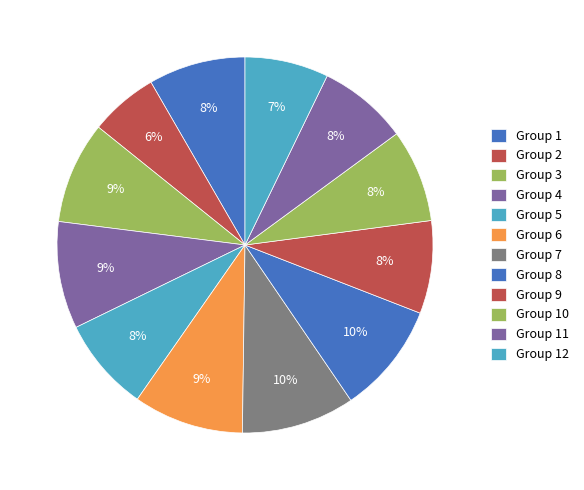

How many slices are in this pie chart?

12